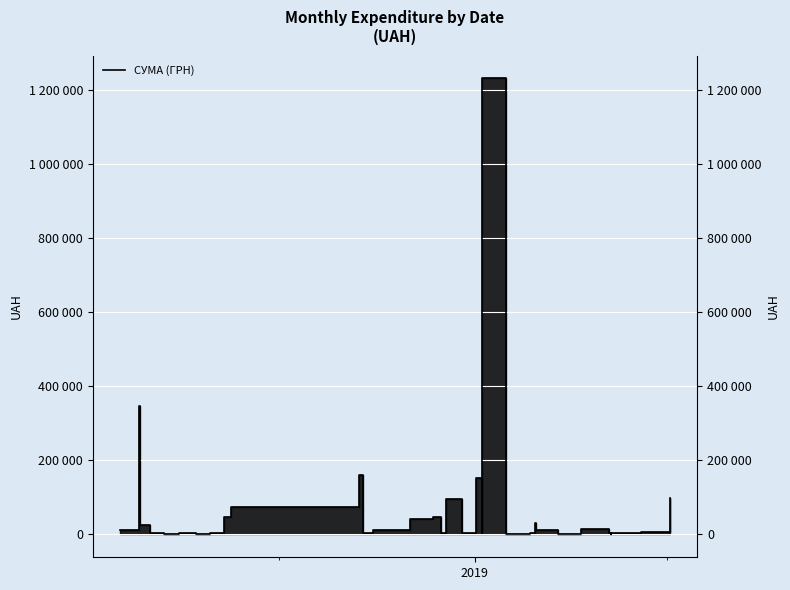

Count the number of values greater than 6821.

19